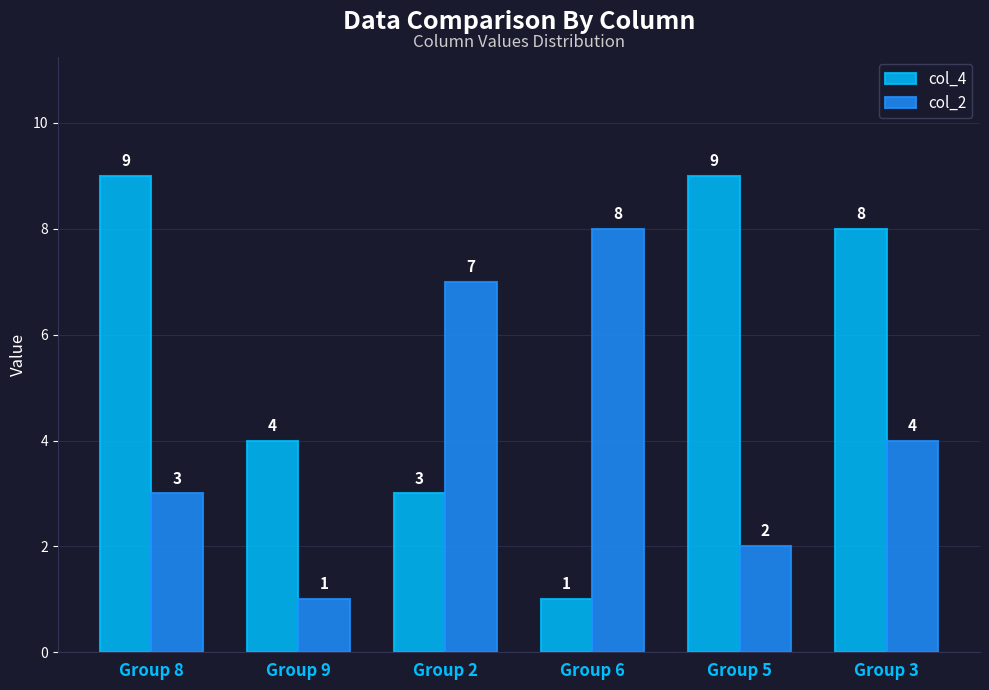

What is the difference between the second highest and minimum values in the col_2 series?

6